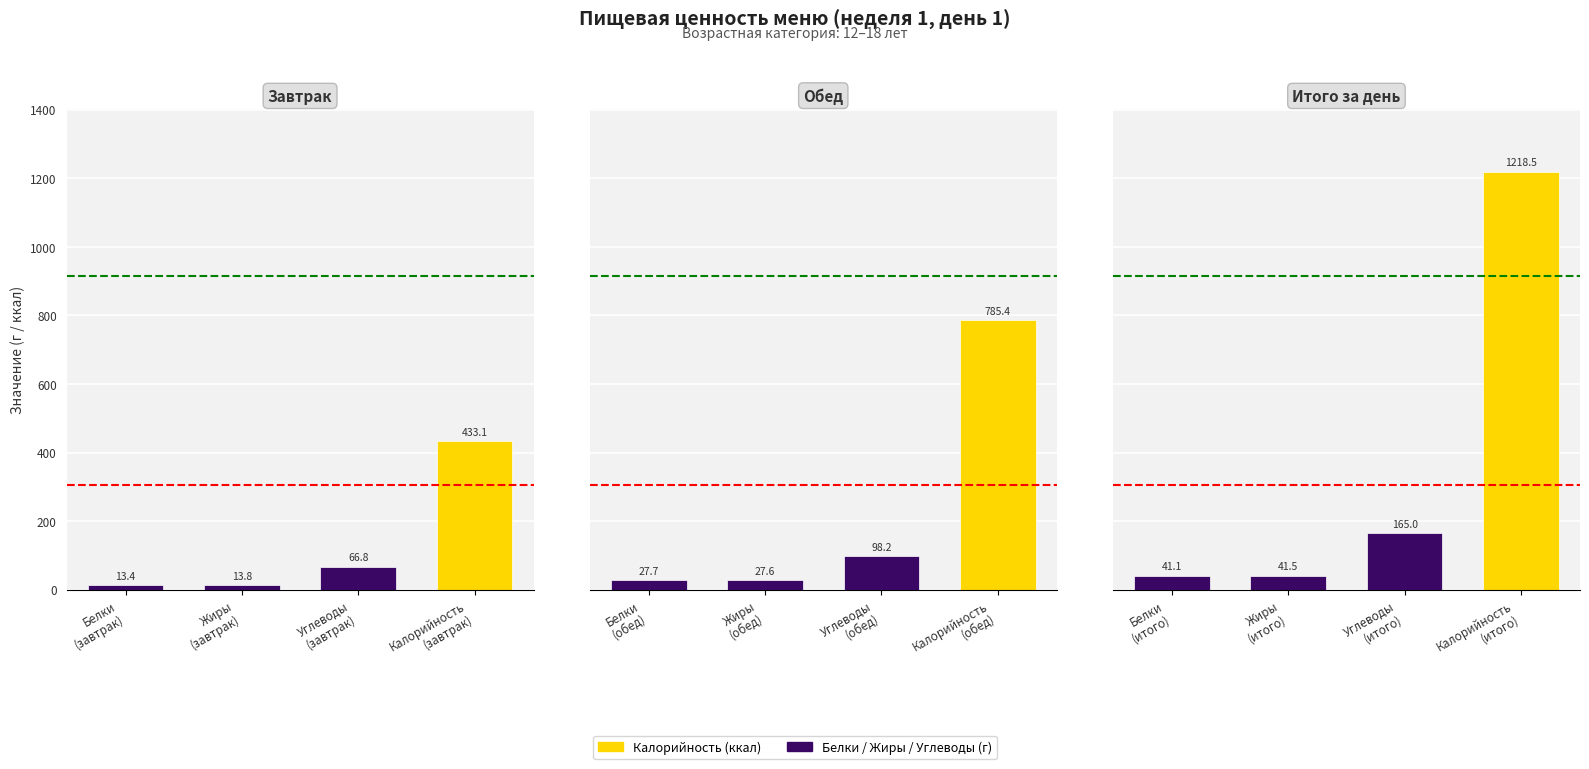

How many distinct data groups are displayed?

3